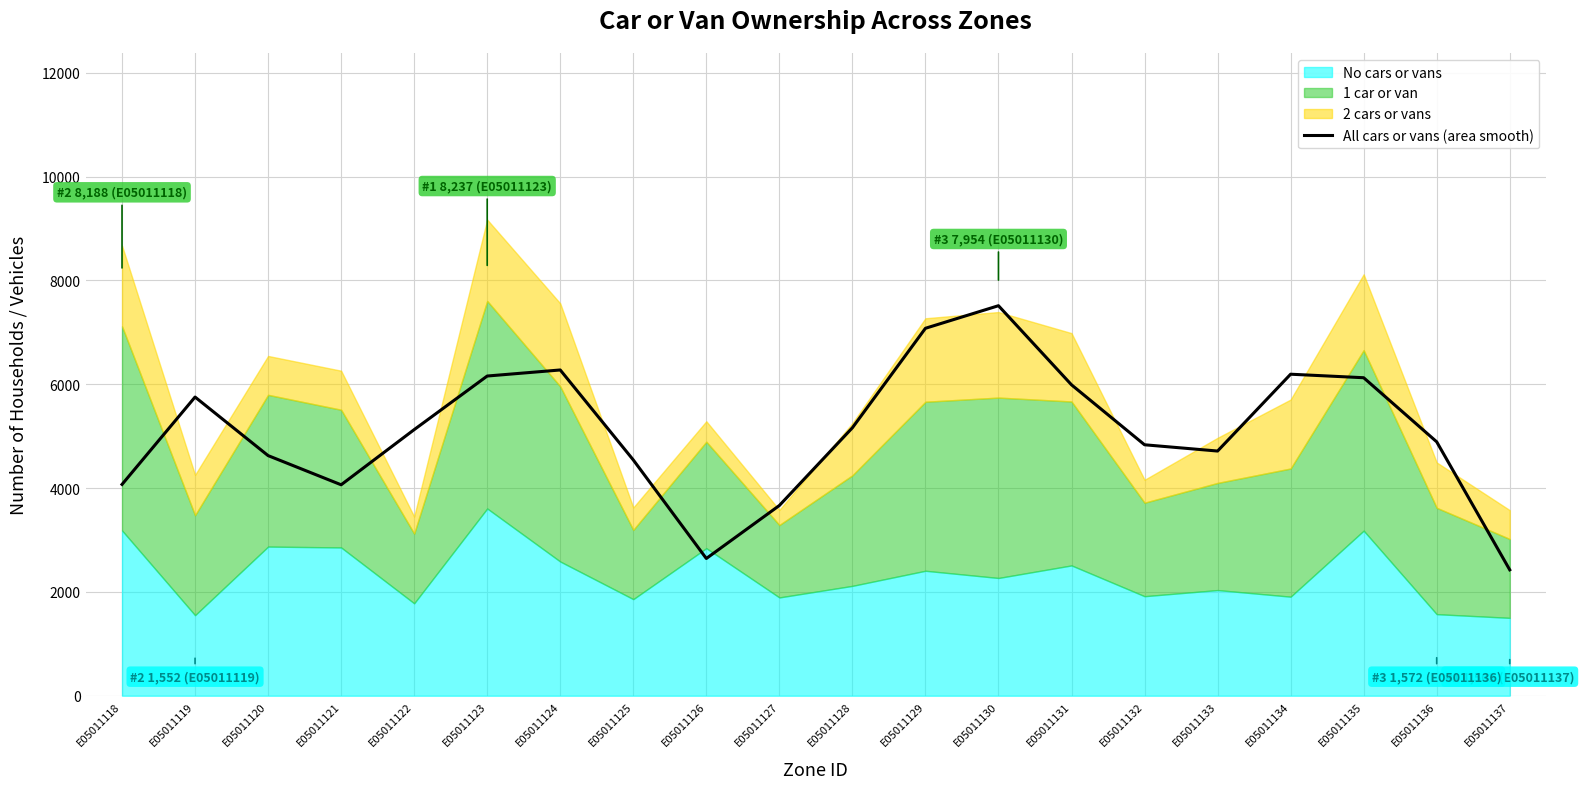

What is the difference between the maximum and second lowest values?

4869.7